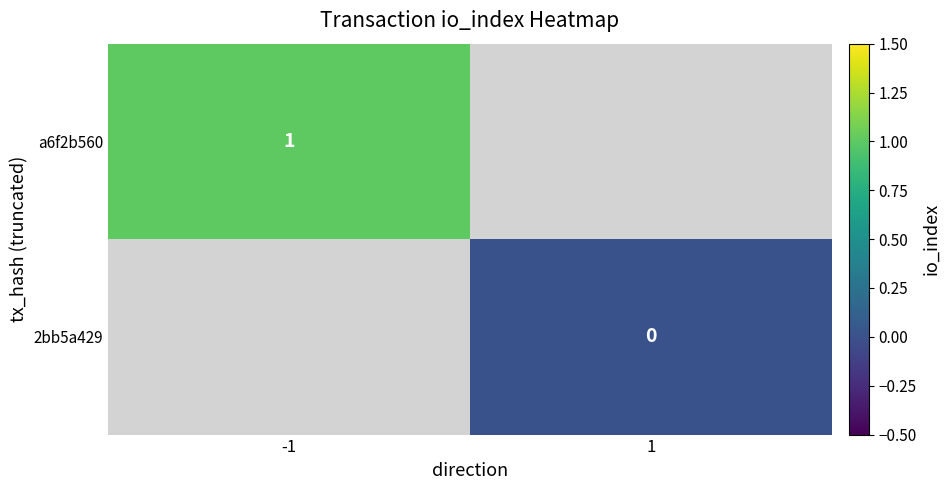

Between -1 and 1, which is larger?

1